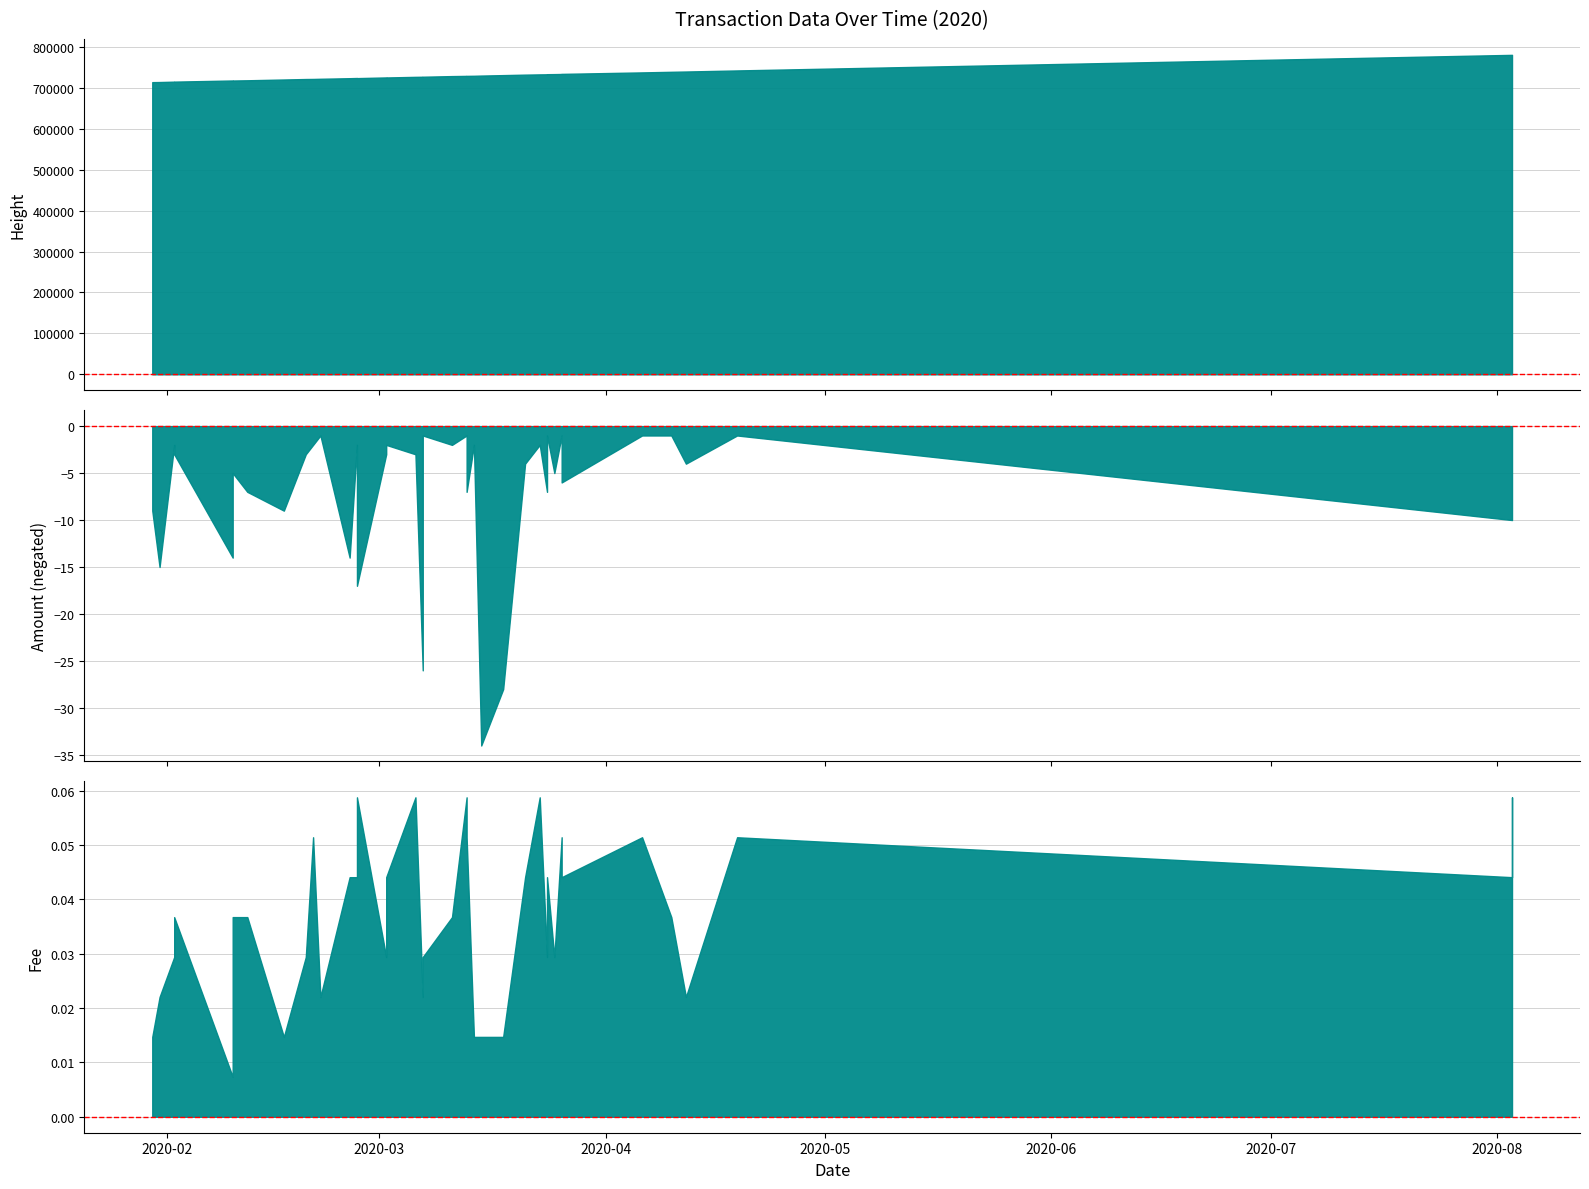

Between 9 and 19, which series saw the biggest shift?

Height